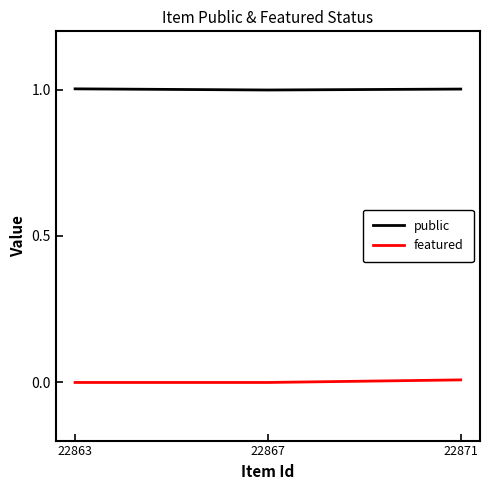

Rank the categories by public value from highest to lowest.

22863, 22871, 22867